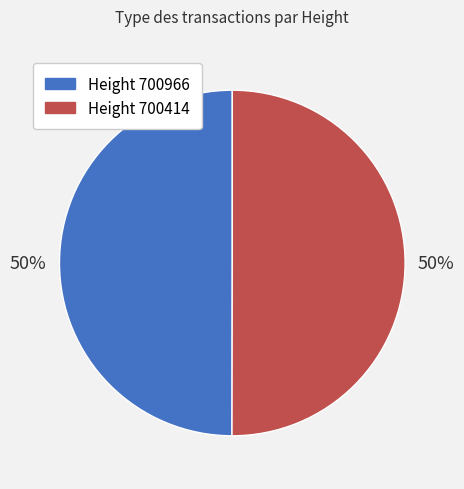

What is the ratio of the value at Height 700966 to the value at Height 700414?

1.0